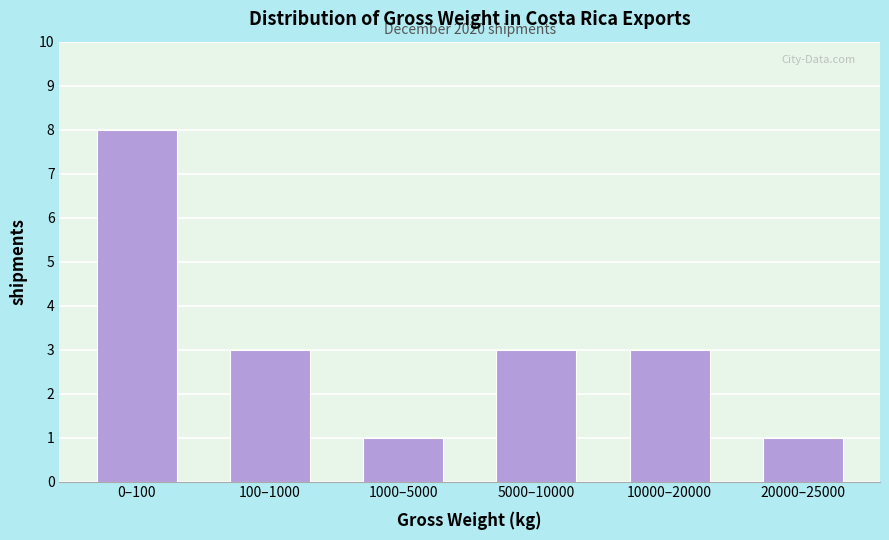

Reading left to right, transcribe all the data shown in this chart.

0–100=8	100–1000=3	1000–5000=1	5000–10000=3	10000–20000=3	20000–25000=1